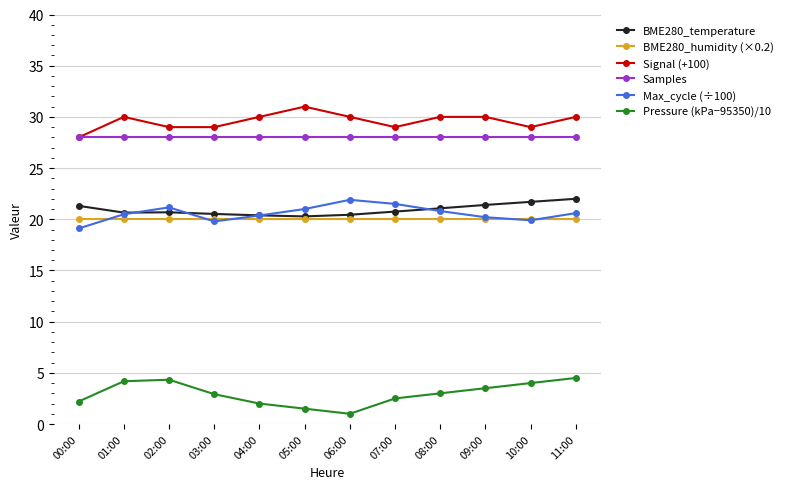

What is the difference between the Signal (+100) values at 05:00 and 09:00?

1.0